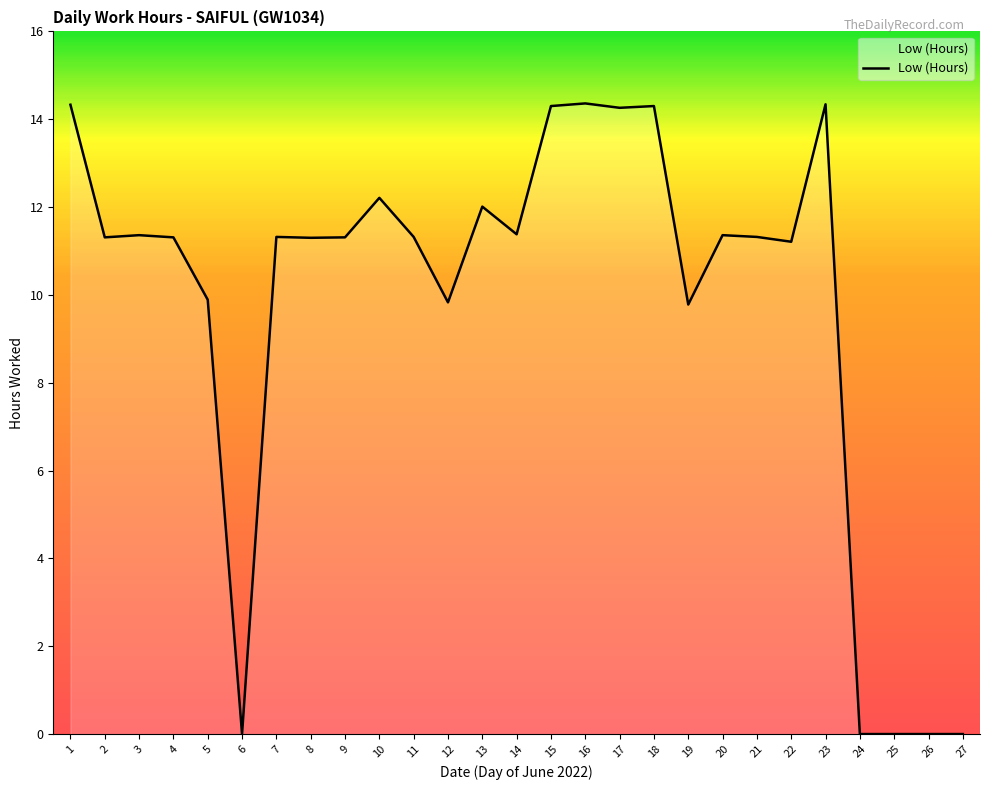

What is the change in value from 2 to 23?

+3.0